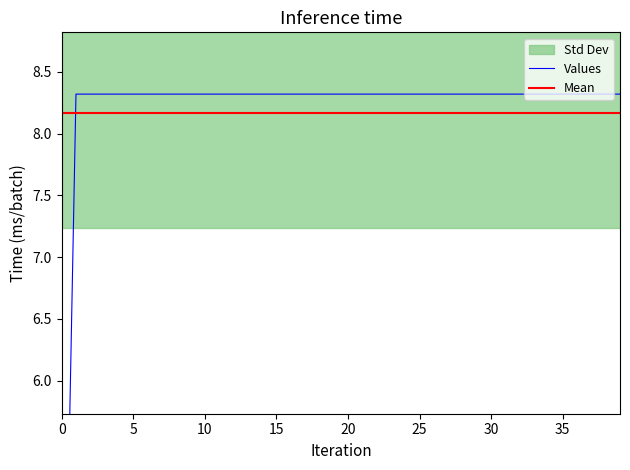

What is the ratio of the value at 11 to the value at 24?

1.0